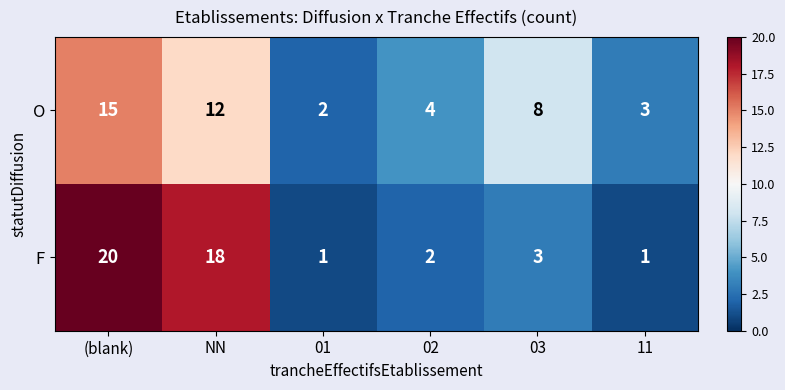

At which label does F first exceed 3?

(blank)